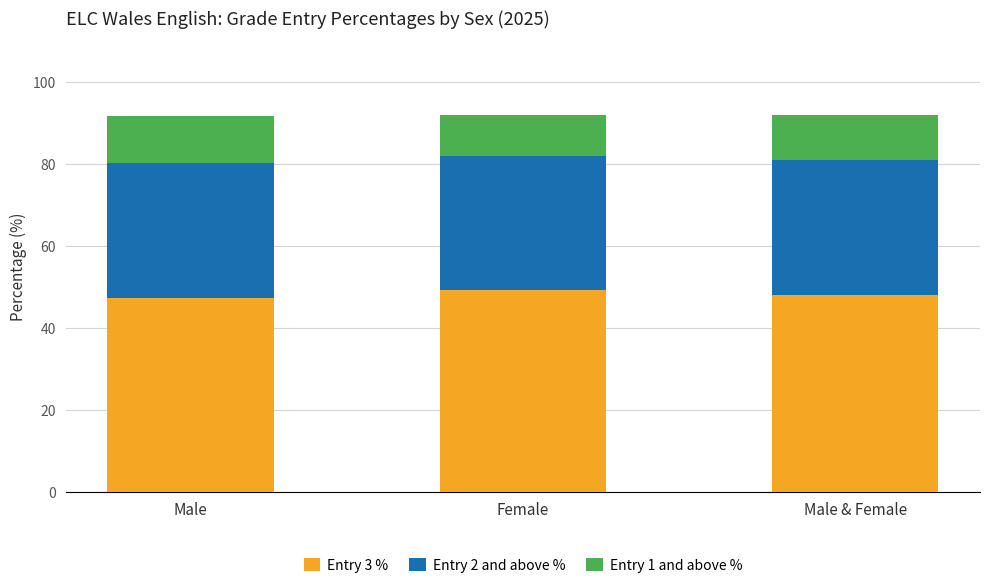

What is the average value of the Entry 3 % series?

48.1